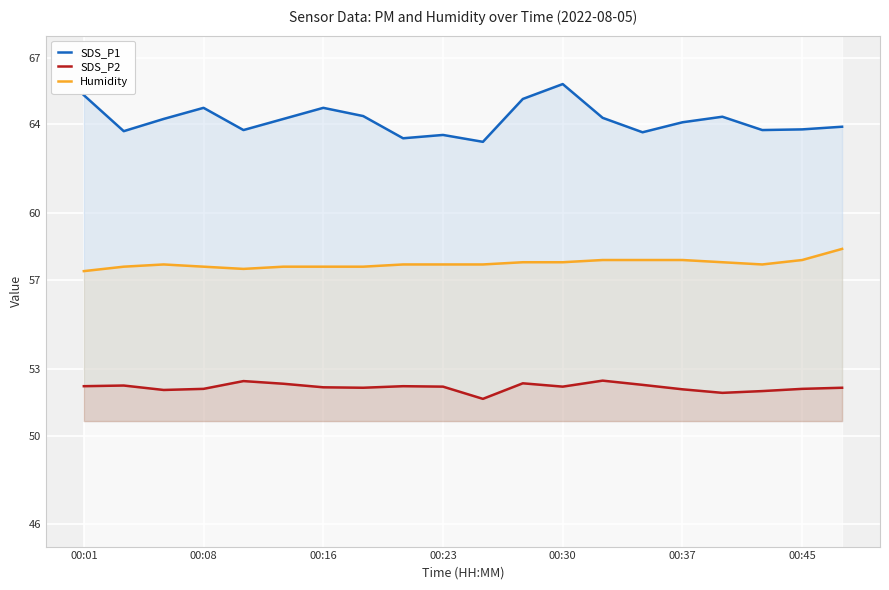

How many data points in SDS_P1 are less than 64?

9